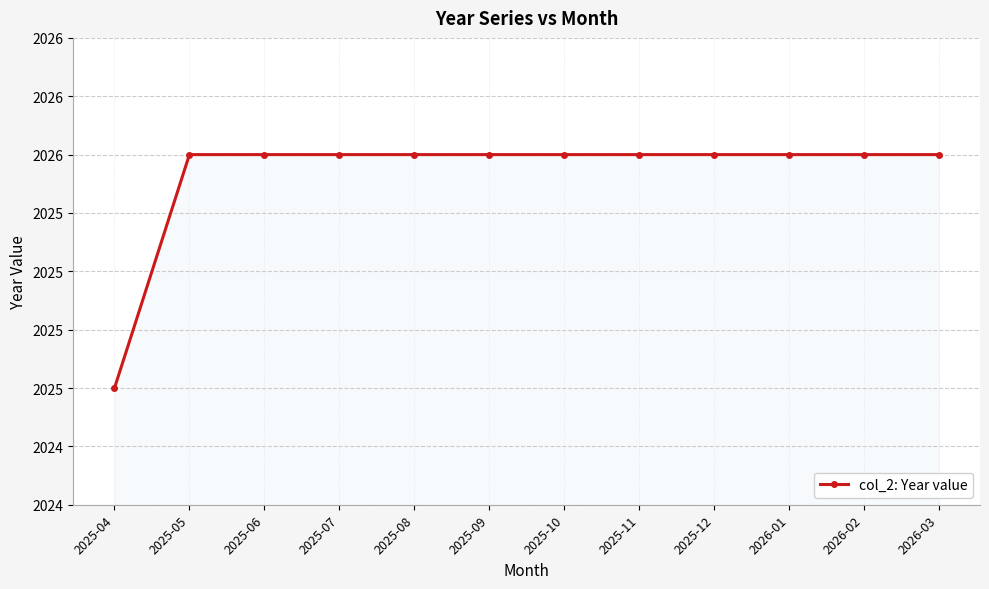

At which label is the value closest to 2025?

2025-04